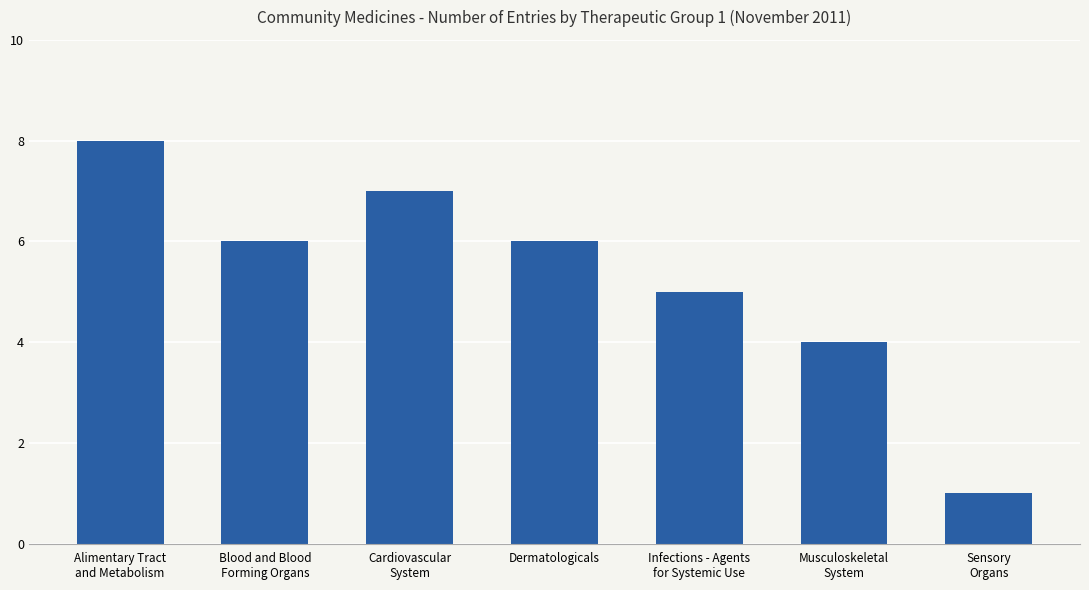

Reading left to right, extract all data points from this chart.

8	6	7	6	5	4	1